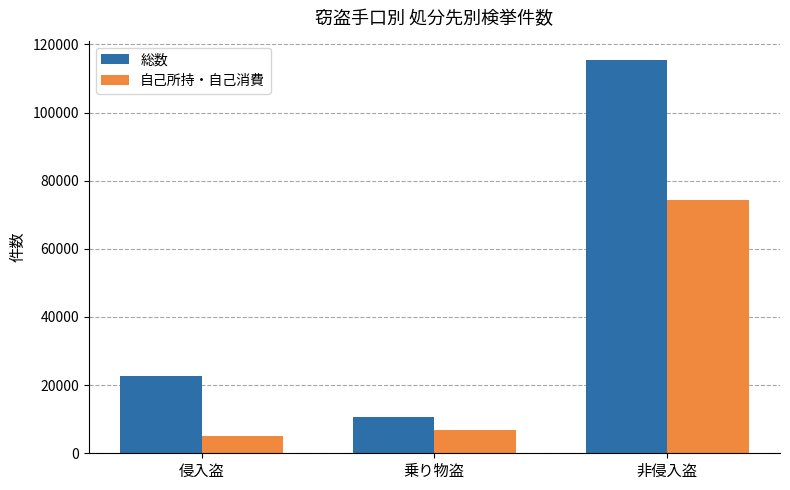

Is it true that 総数 equals 5081 at 侵入盗?

False